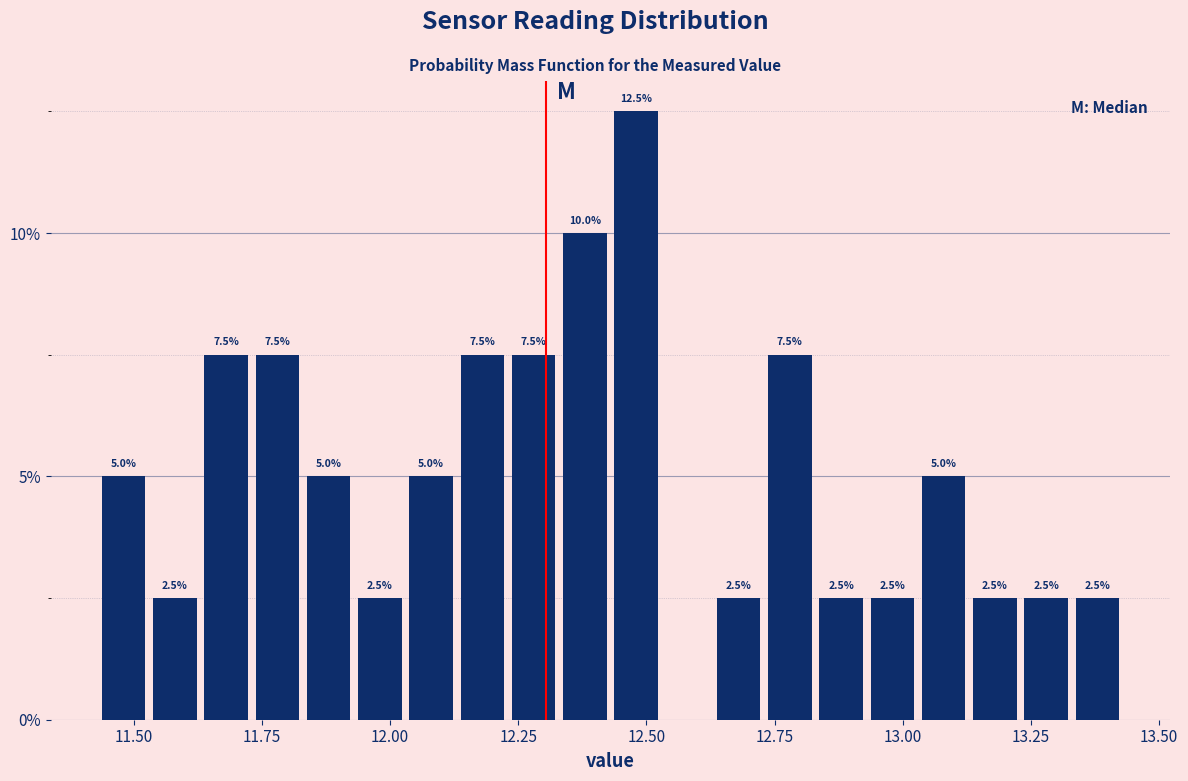

Read against the x-axis, roughly where is the centre of the tallest bar?

12.50